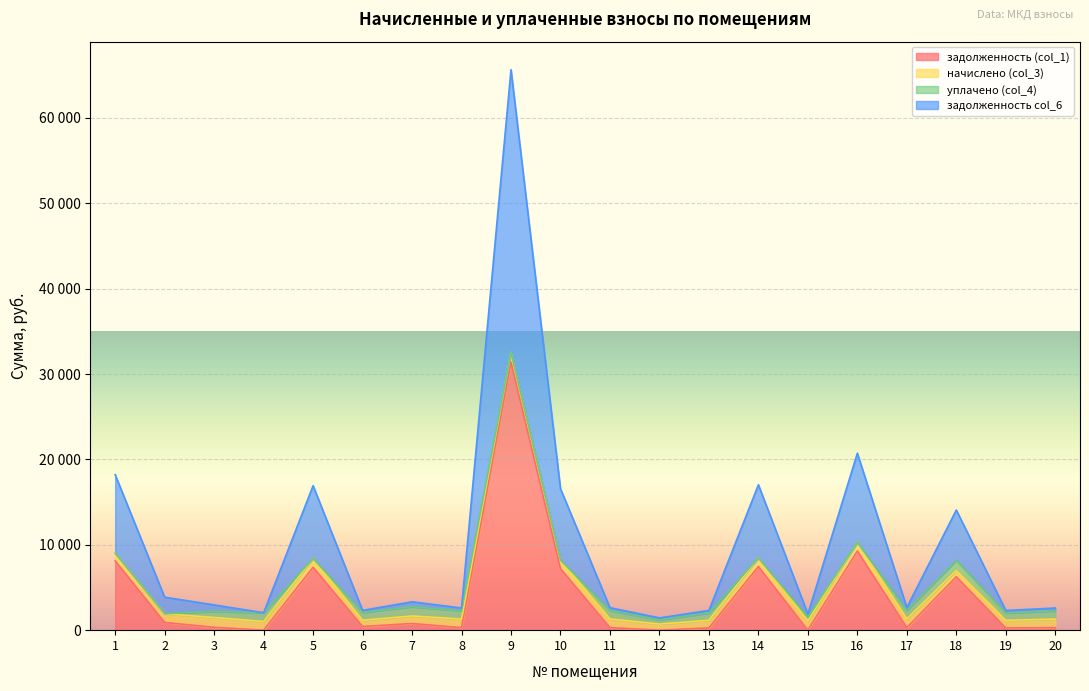

Which series has the largest total across all categories?

задолженность col_6